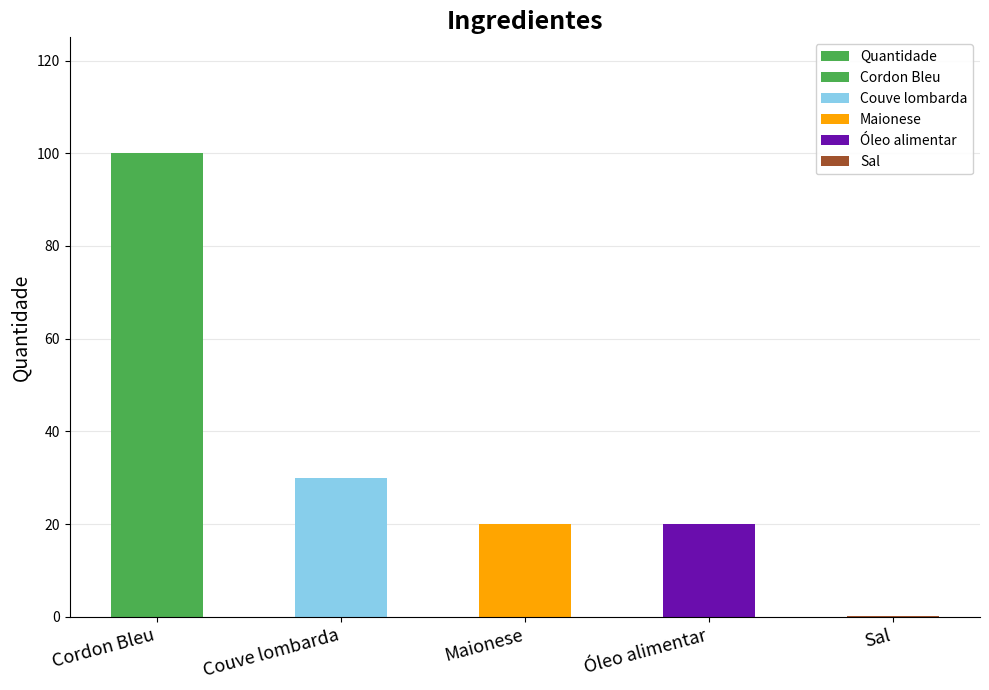

Does the chart contain stacked bars?

No